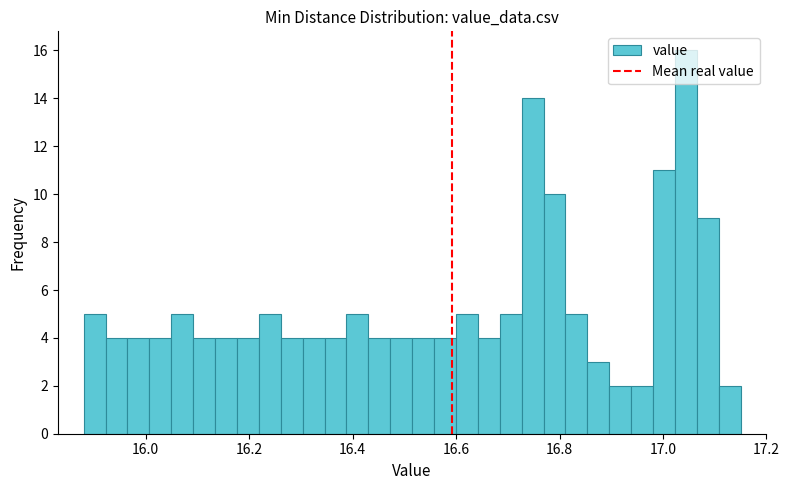

Around what value on the x-axis is the tallest bar? Give the approximate position of its centre, as read against the axis.

17.04